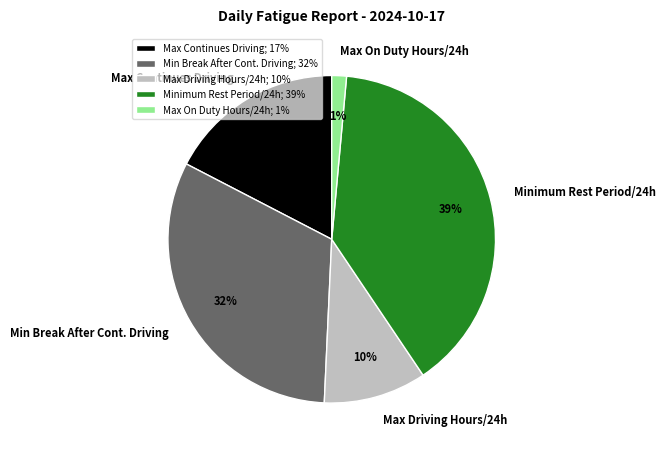

Which slice is the largest?

Minimum Rest Period/24h; 39%